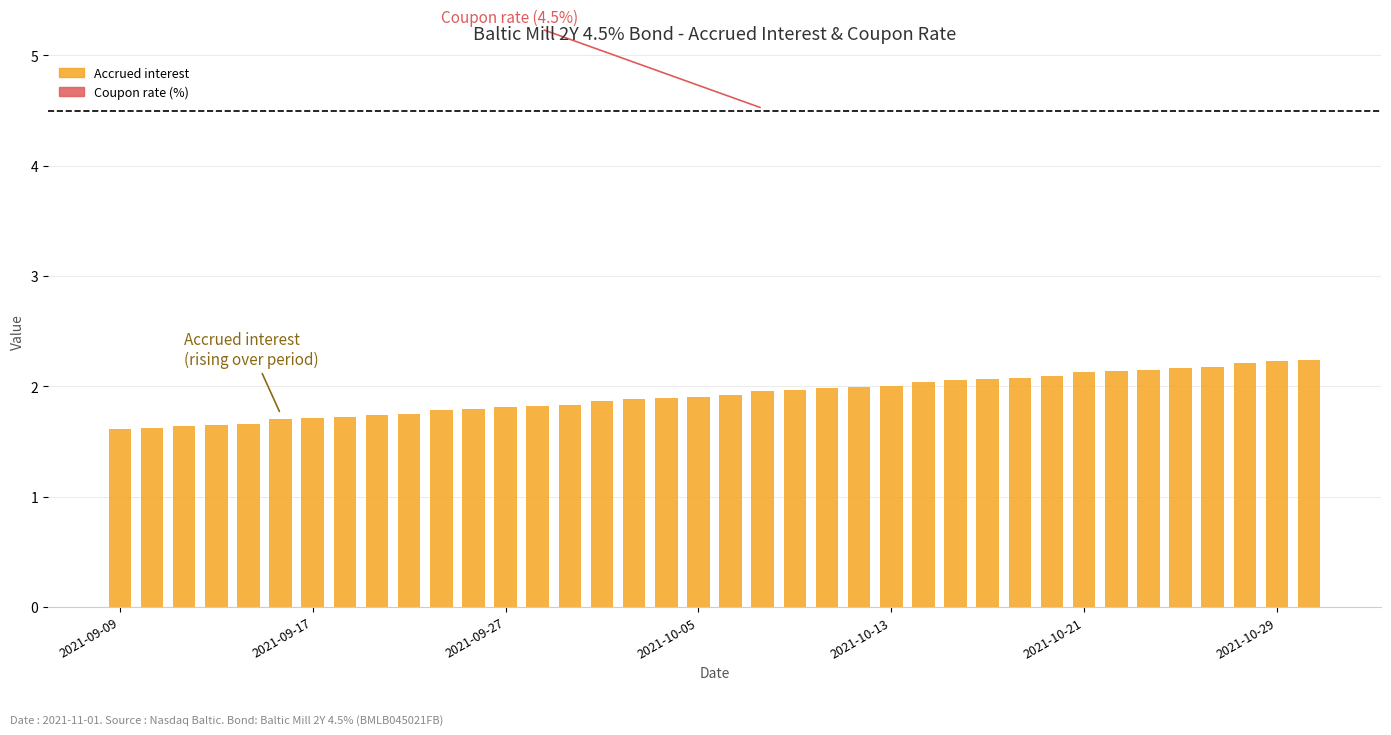

What is the greatest value displayed?

2.2